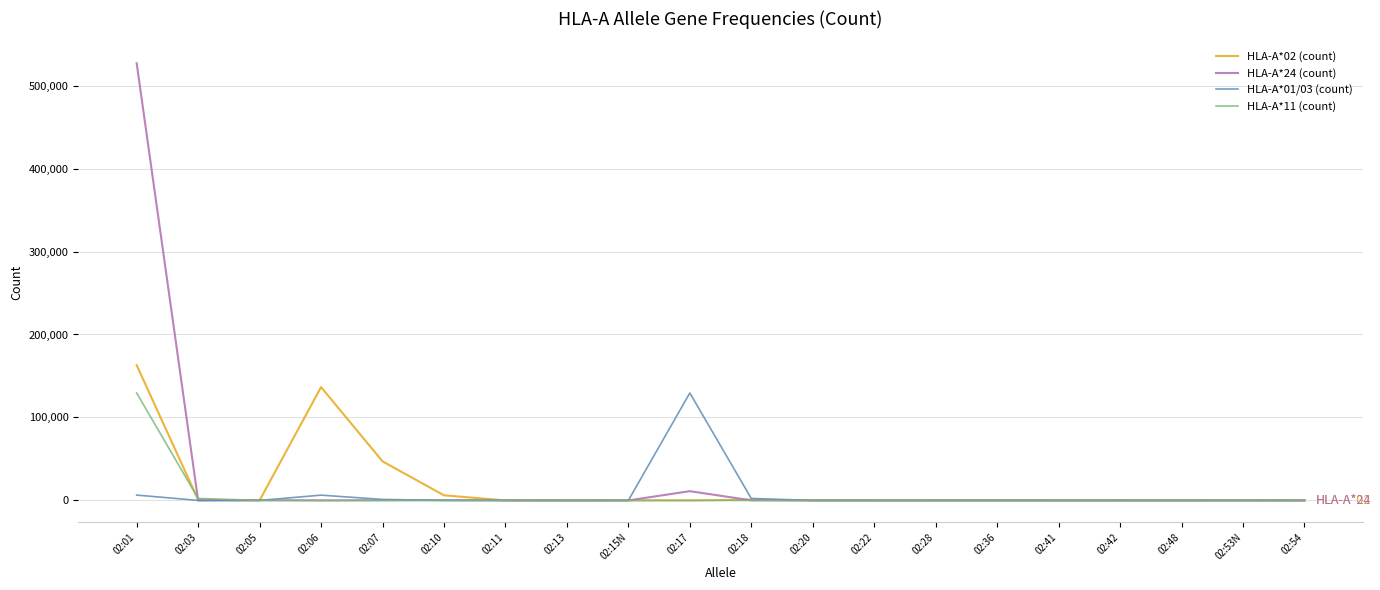

What is the total value across all series at 02:20?

35